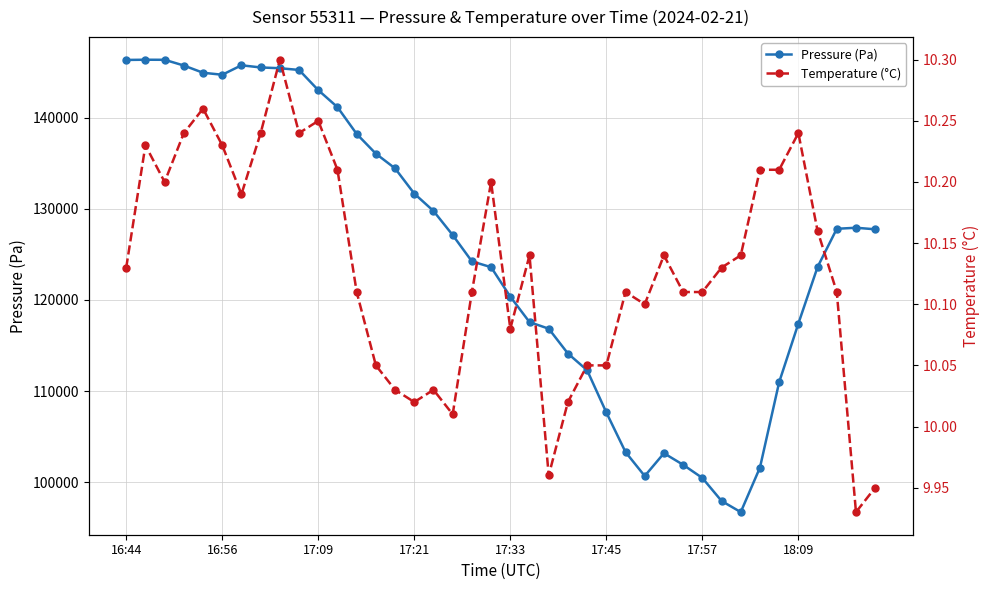

The value of Pressure (Pa) at 17:21 is 89367.3. True or false?

False